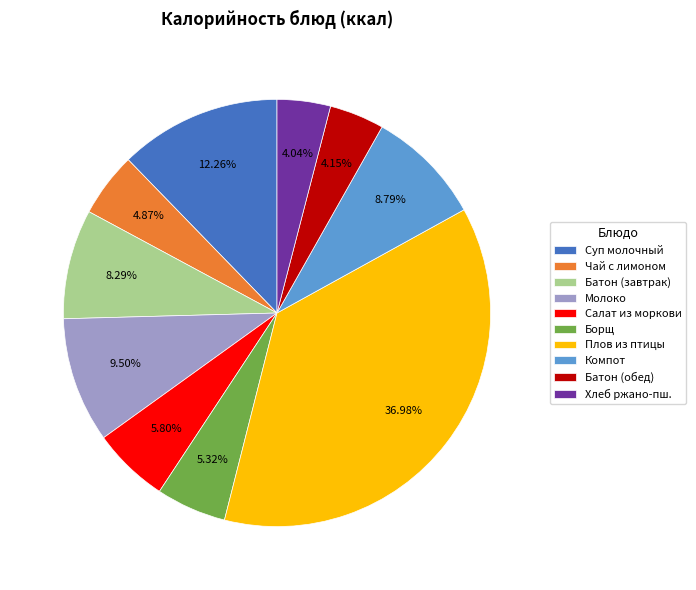

Which has a higher value, Плов из птицы or Молоко?

Плов из птицы